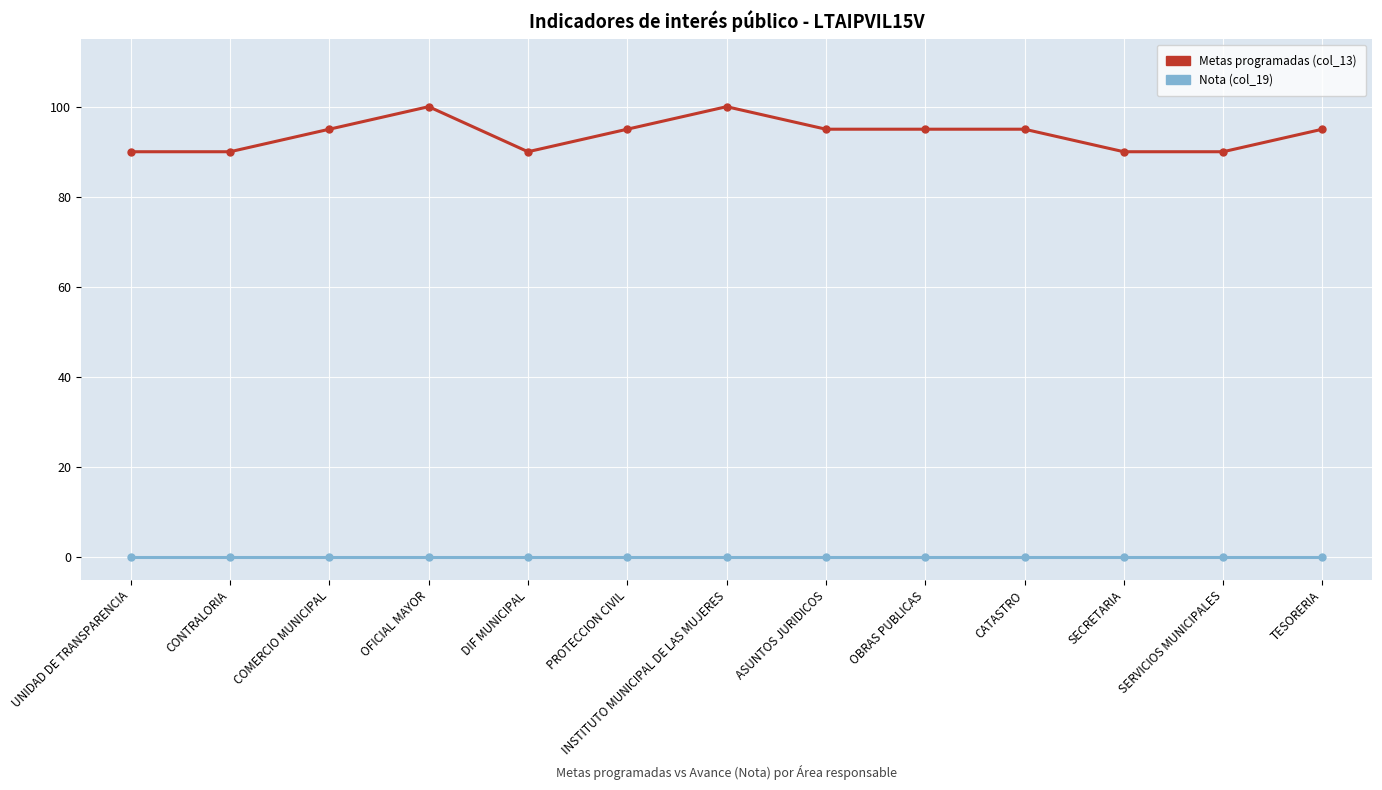

True or false: Metas programadas (col_13) and Nota (col_19) intersect in this chart.

False